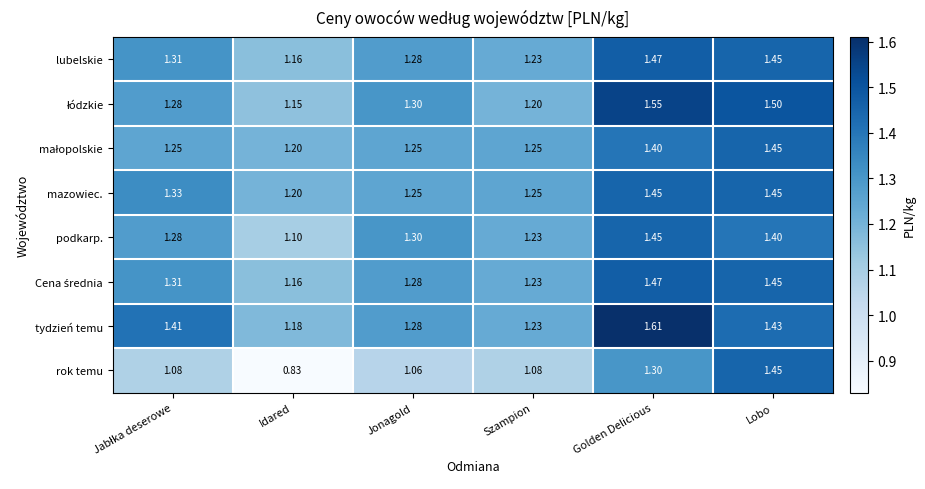

At which category is the sum across all series the highest?

Golden Delicious